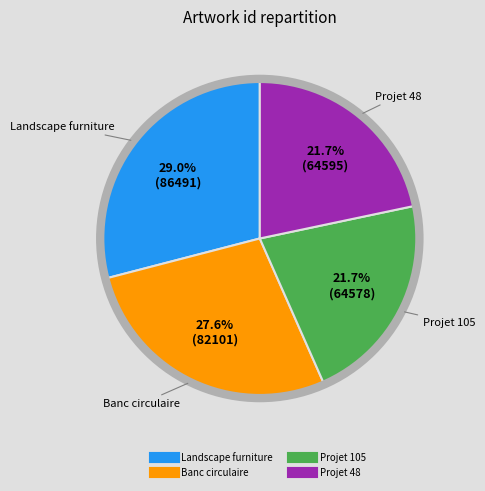

To the nearest percent, what percentage of the pie is Landscape furniture?

29%